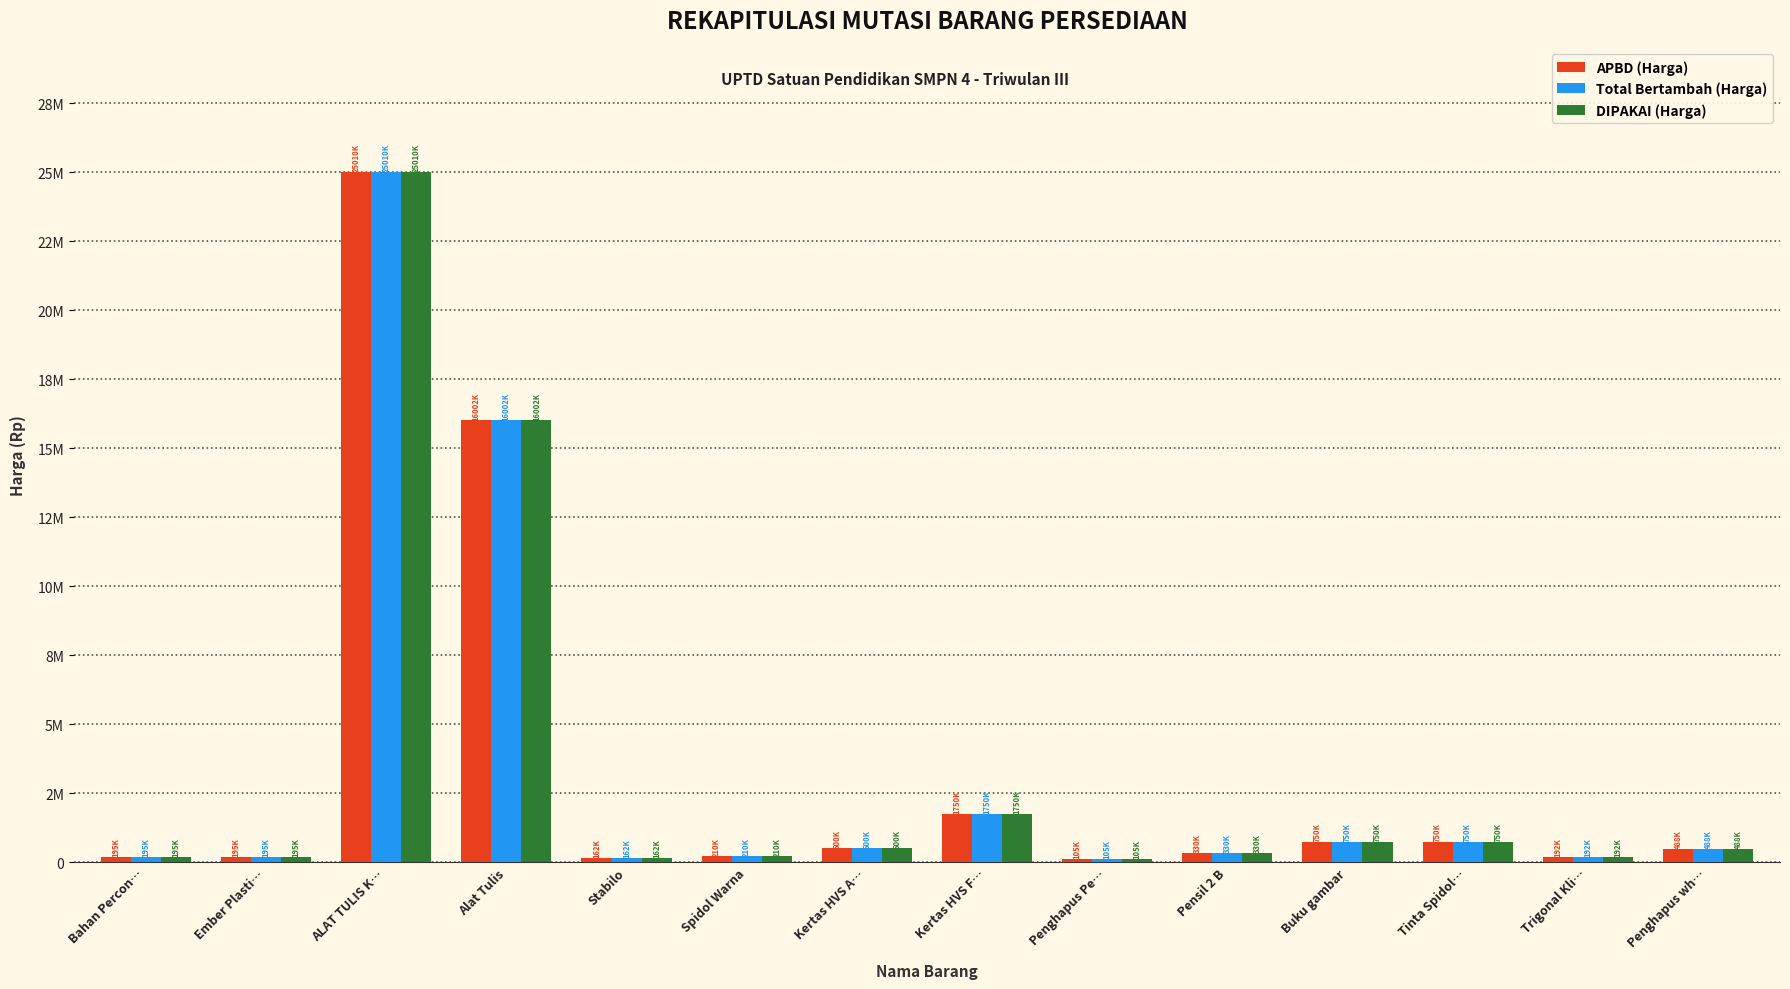

What is the difference between the second highest and minimum values in the APBD (Harga) series?

15897300